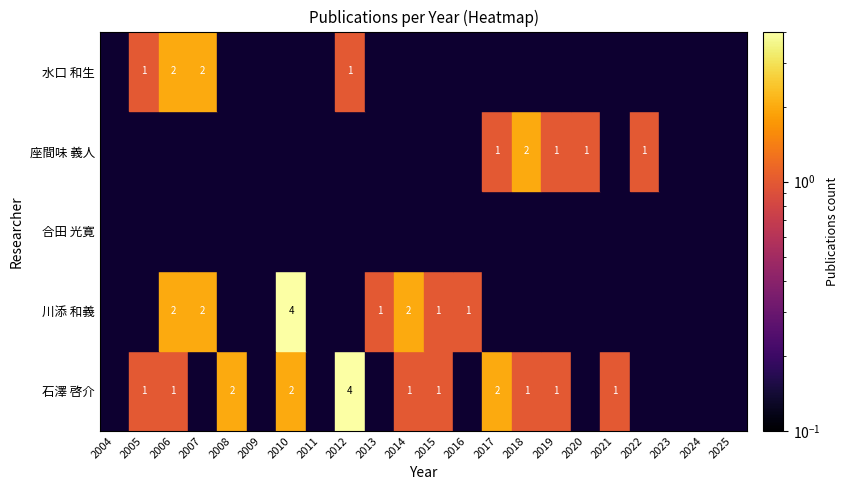

Count the 水口 和生 values in the range 0 to 1.

20